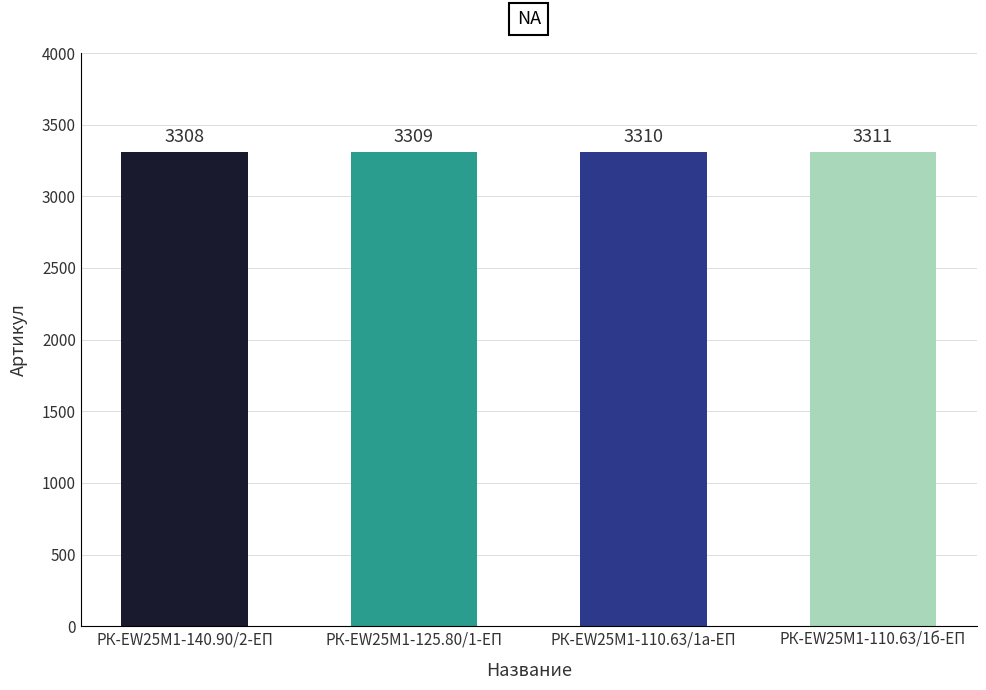

At which label is the value closest to 3309?

РК-EW25M1-125.80/1-ЕП